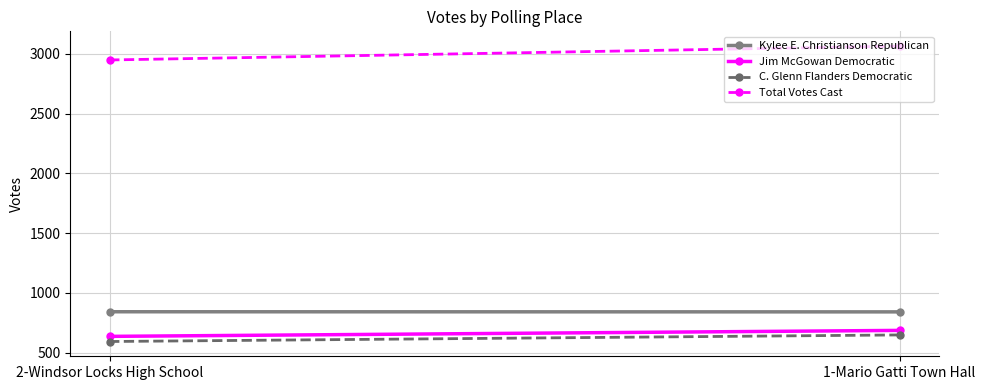

Which series has the largest total across all categories?

Total Votes Cast